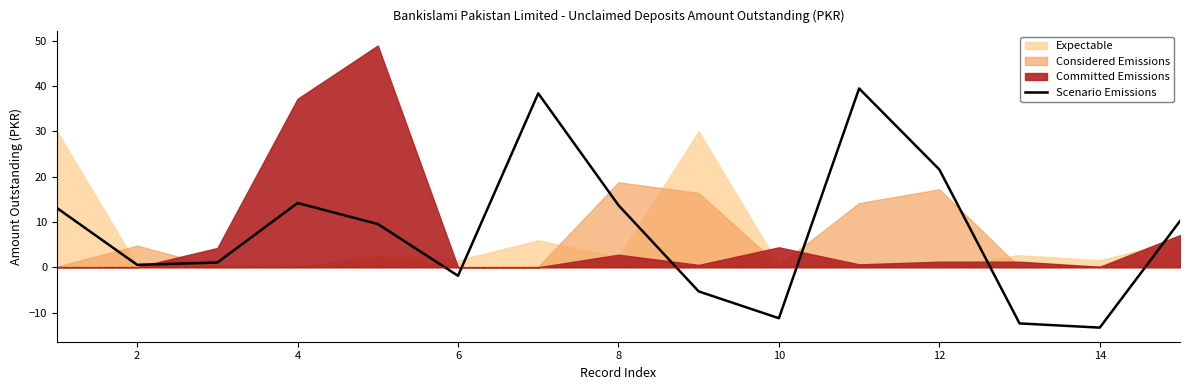

What is the maximum value for Scenario Emissions?

39.5